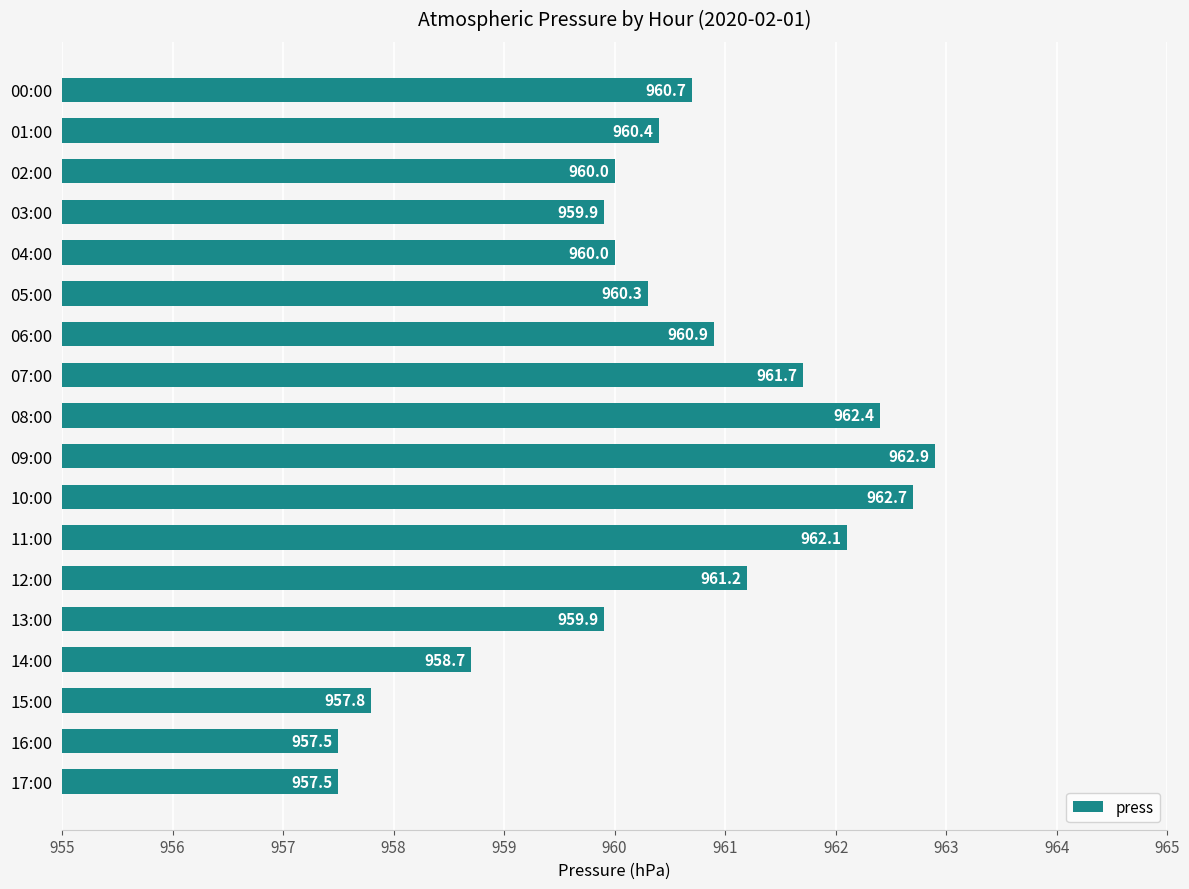

What is the value of the 11th bar from the top?

962.7